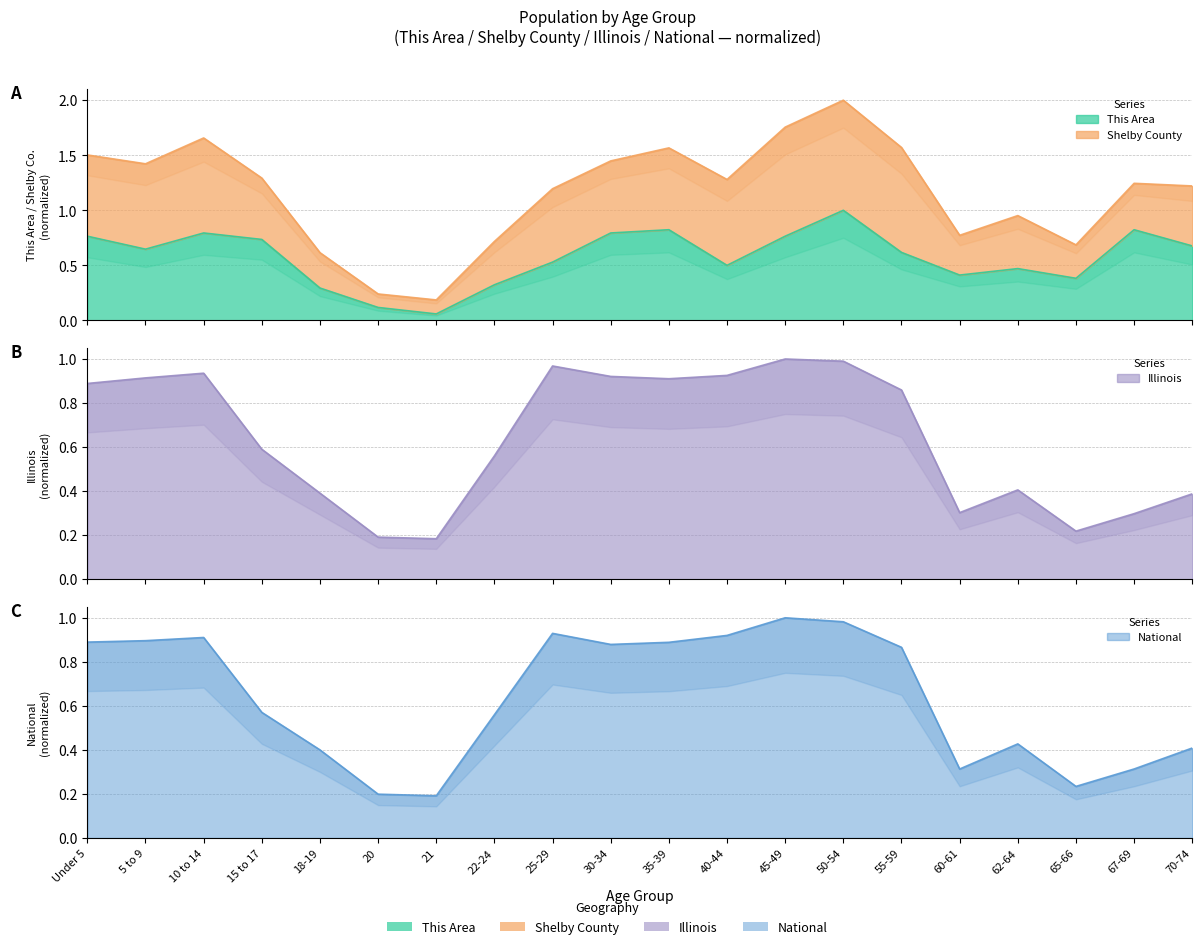

What is the sum of the National values at 50-54 and 18-19?

1.4